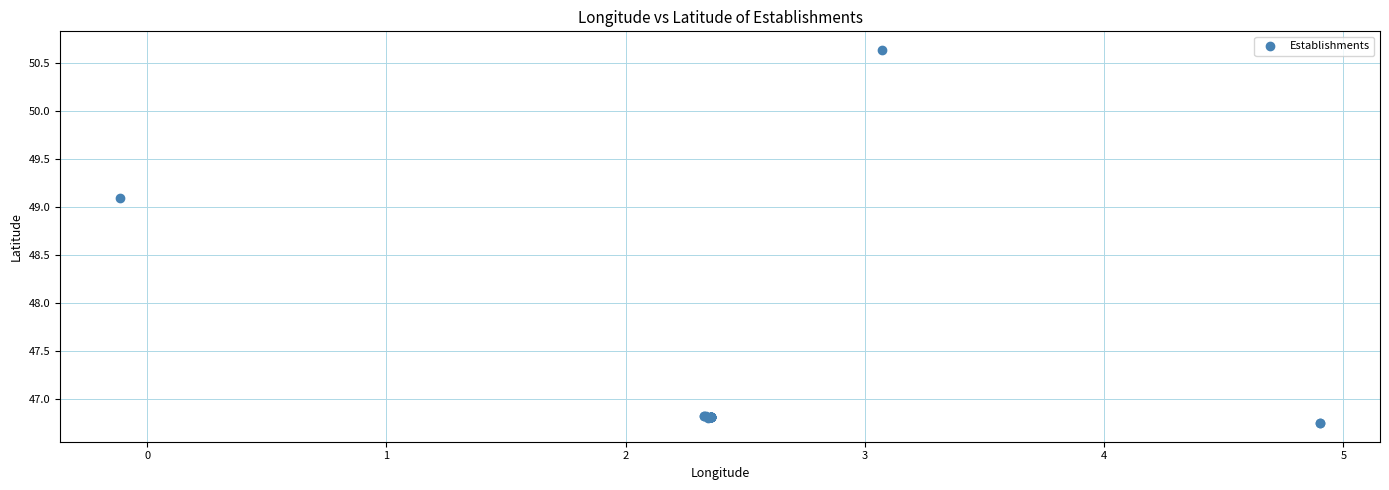

What Y value in the scatter plot is closest to 48?

49.1